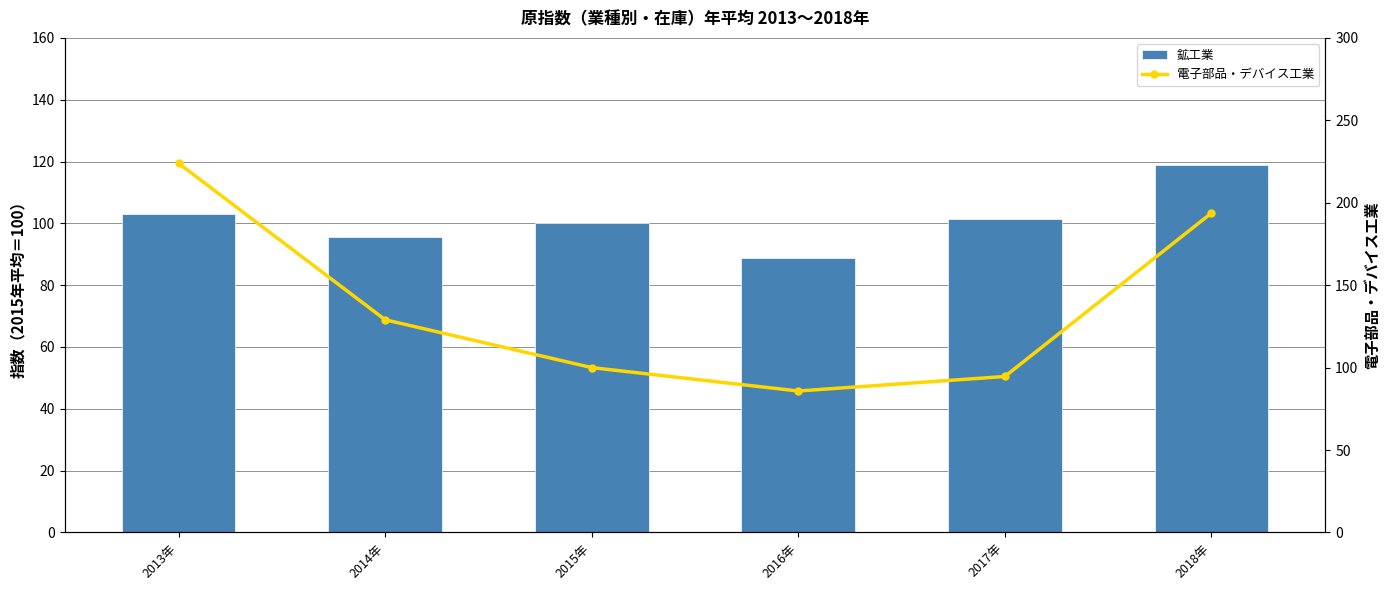

At which category does the chart reach its peak across all series?

2013年